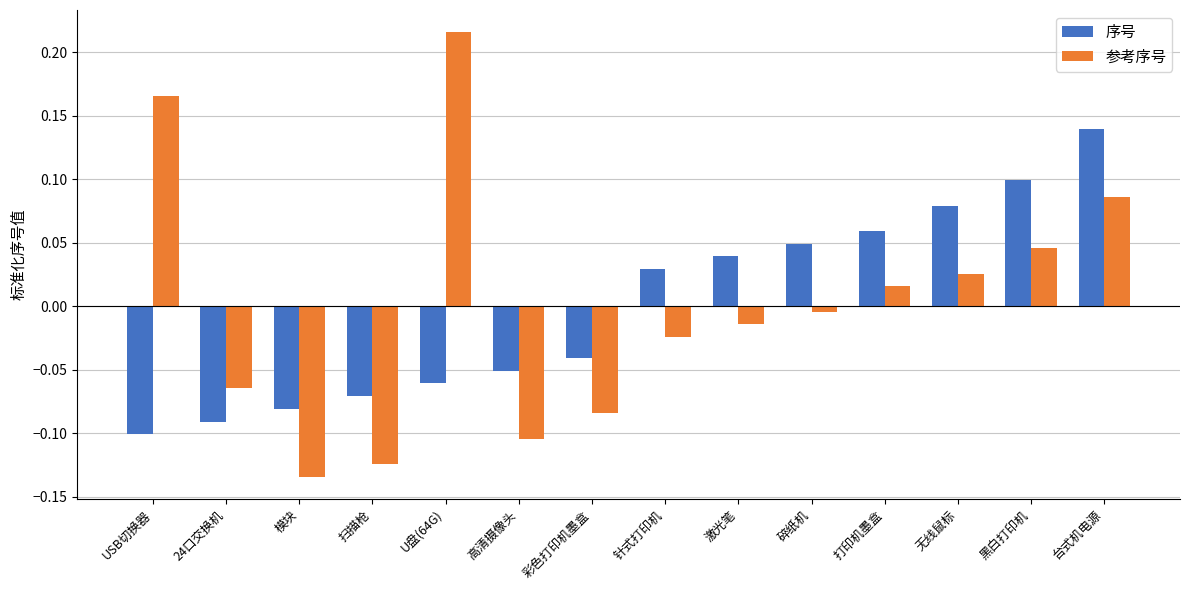

Is the value of 参考序号 at 碎纸机 greater than the value of 序号 at 碎纸机?

No